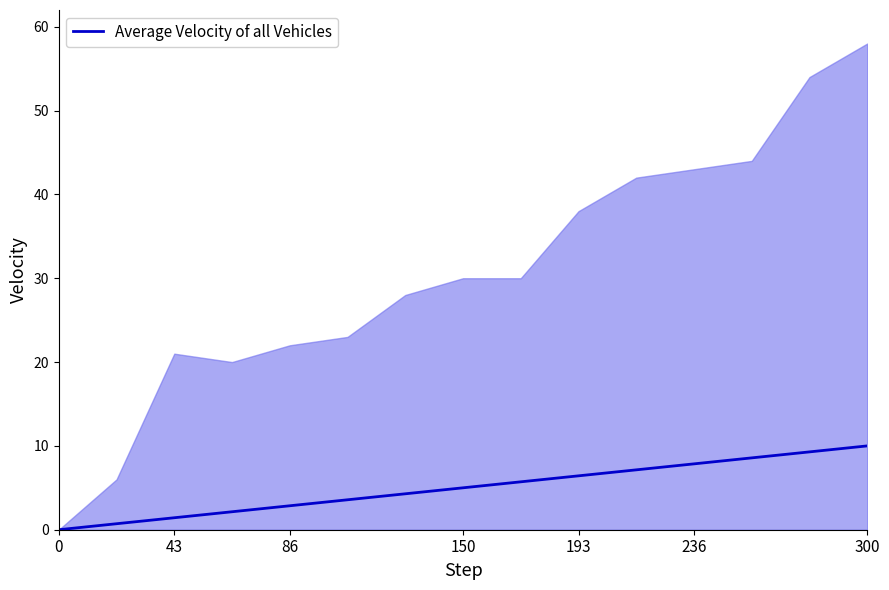

How many distinct data groups are displayed?

1